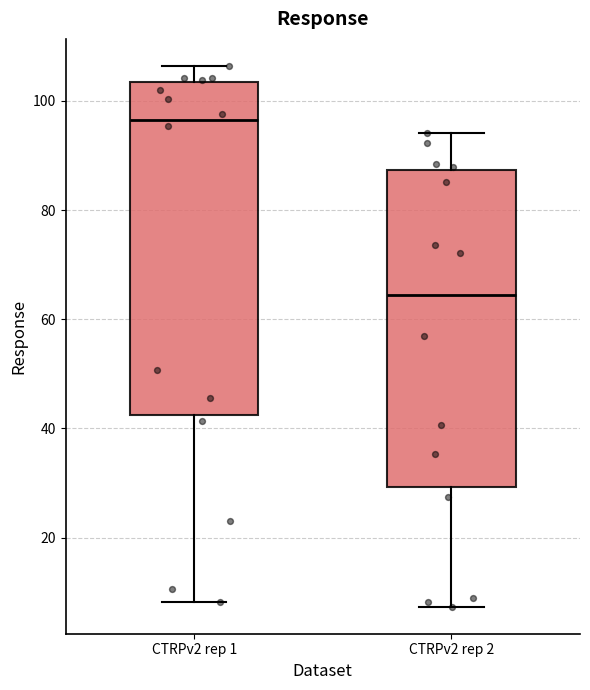

Reading left to right, transcribe this box plot: for each box, give where its median line is, the range the box spans, and where its two whiskers end, as read against the y-axis. The values are not printed on the chart, so give them approximately, as read against the axis.

CTRPv2 rep 1: median 96, box 42 to 104, whiskers 8 to 106
CTRPv2 rep 2: median 64, box 30 to 88, whiskers 8 to 94